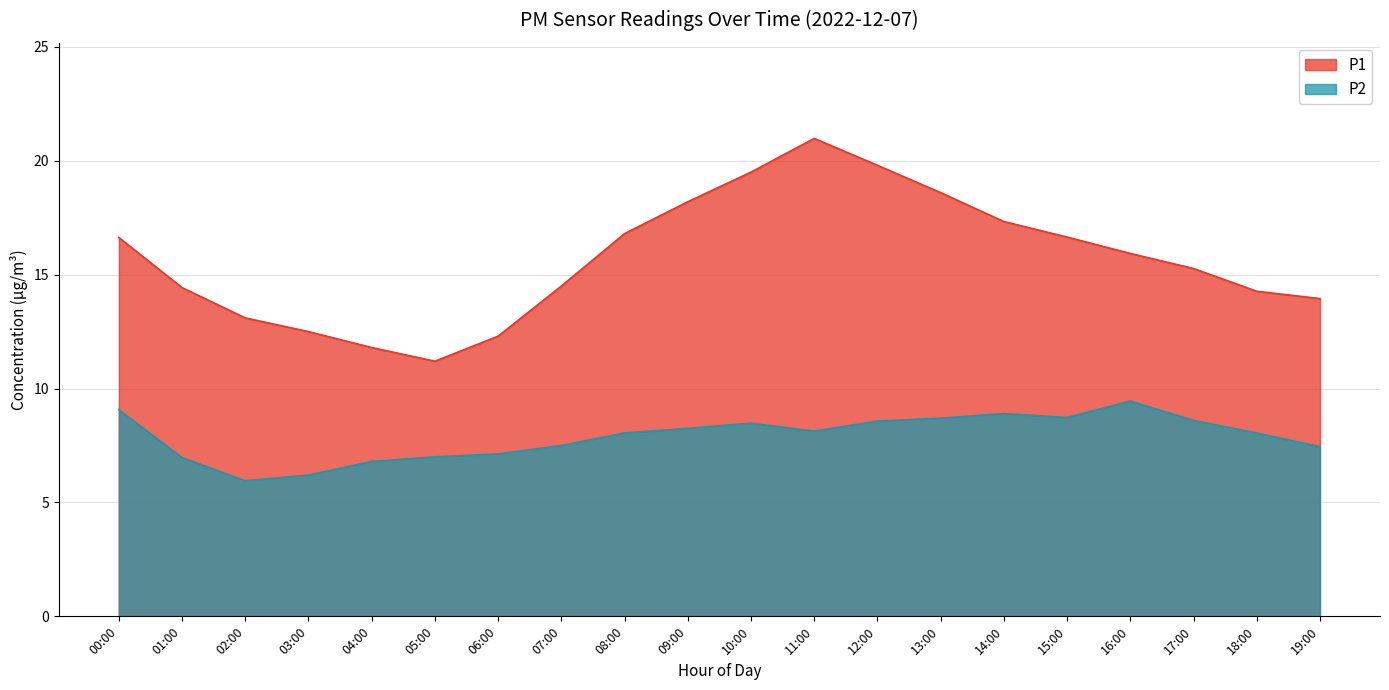

What is the spread (max minus min) of values at 00:00?

7.6